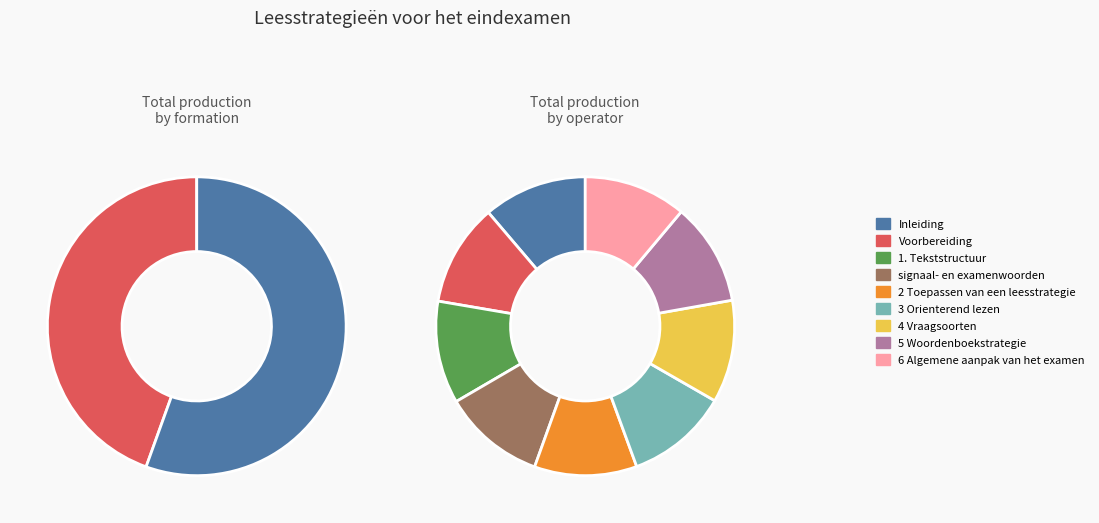

Which category has the smallest portion of the pie?

Voorbereiding